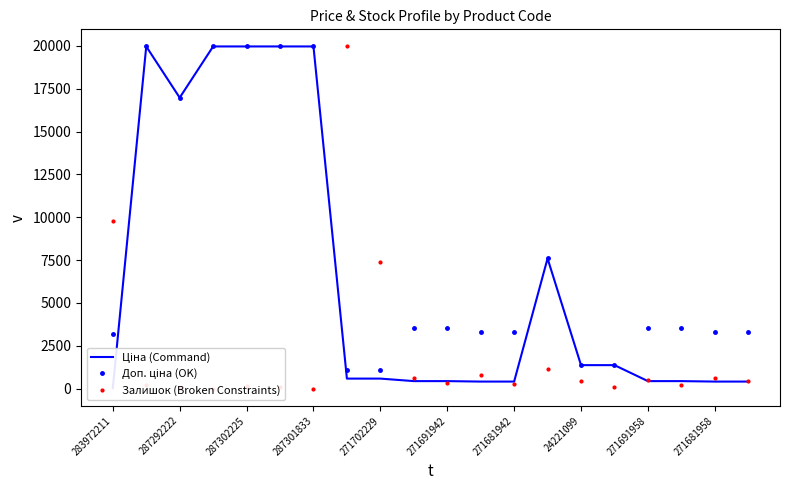

How many values in the Залишок (Broken Constraints) series are below 434?

10